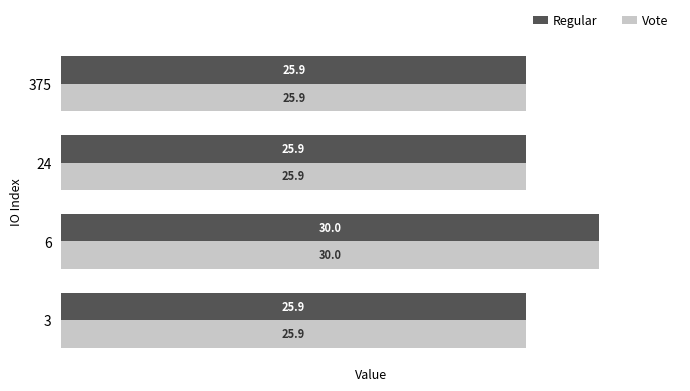

What is the difference between the maximum and second lowest values in the Regular series?

4.1